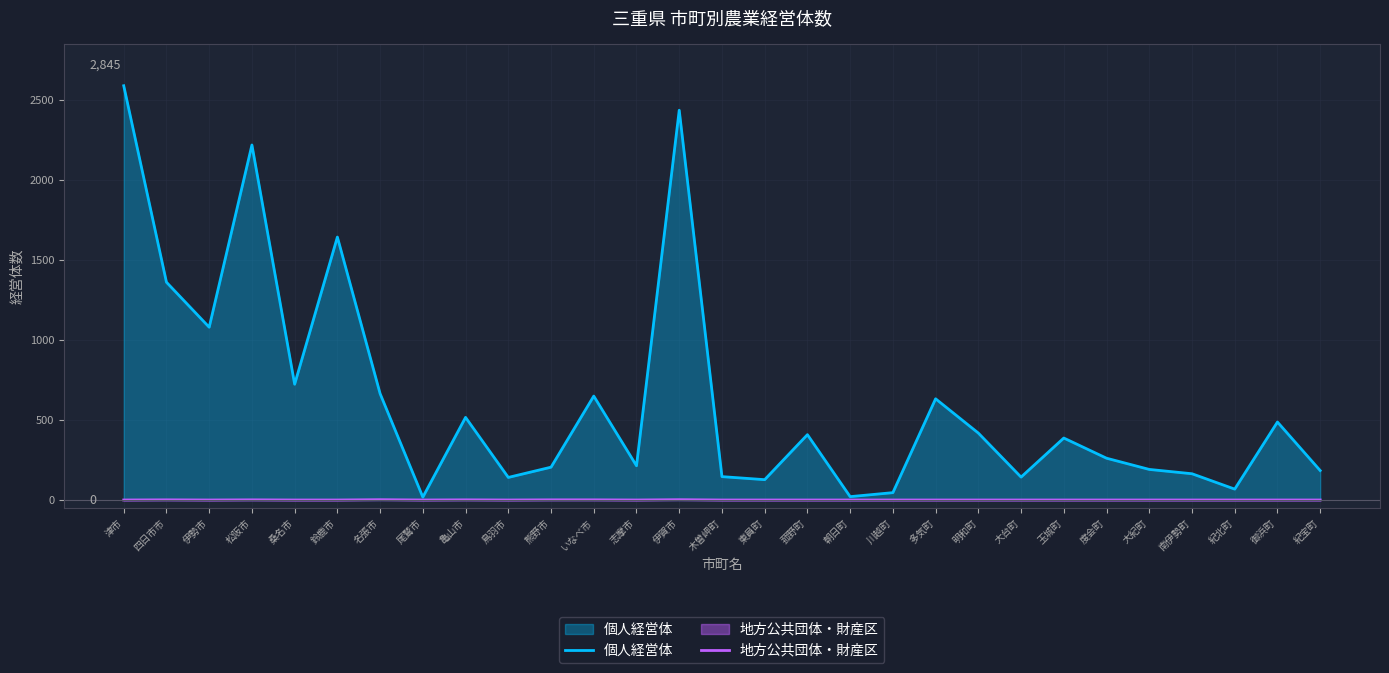

The value of 個人経営体 at 大台町 is 47. True or false?

False